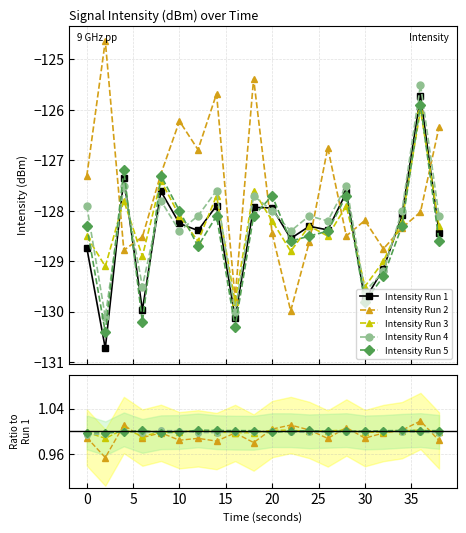

In Intensity Run 5, how many points are higher than both neighbors (excluding endpoints)?

6